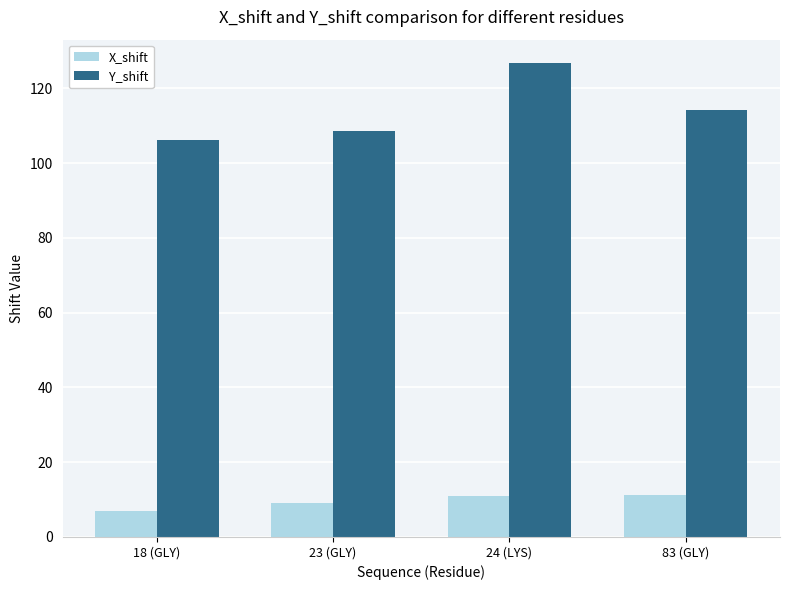

Rank the series at 18 (GLY) from highest to lowest value.

Y_shift, X_shift